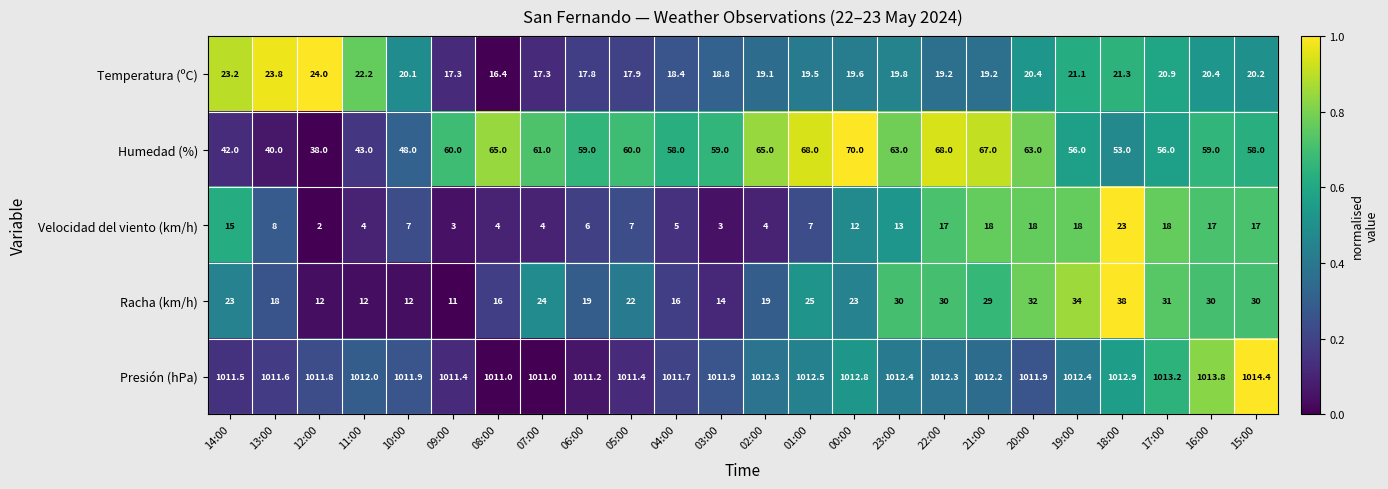

Which series changed the most between 04:00 and 01:00?

Humedad (%)